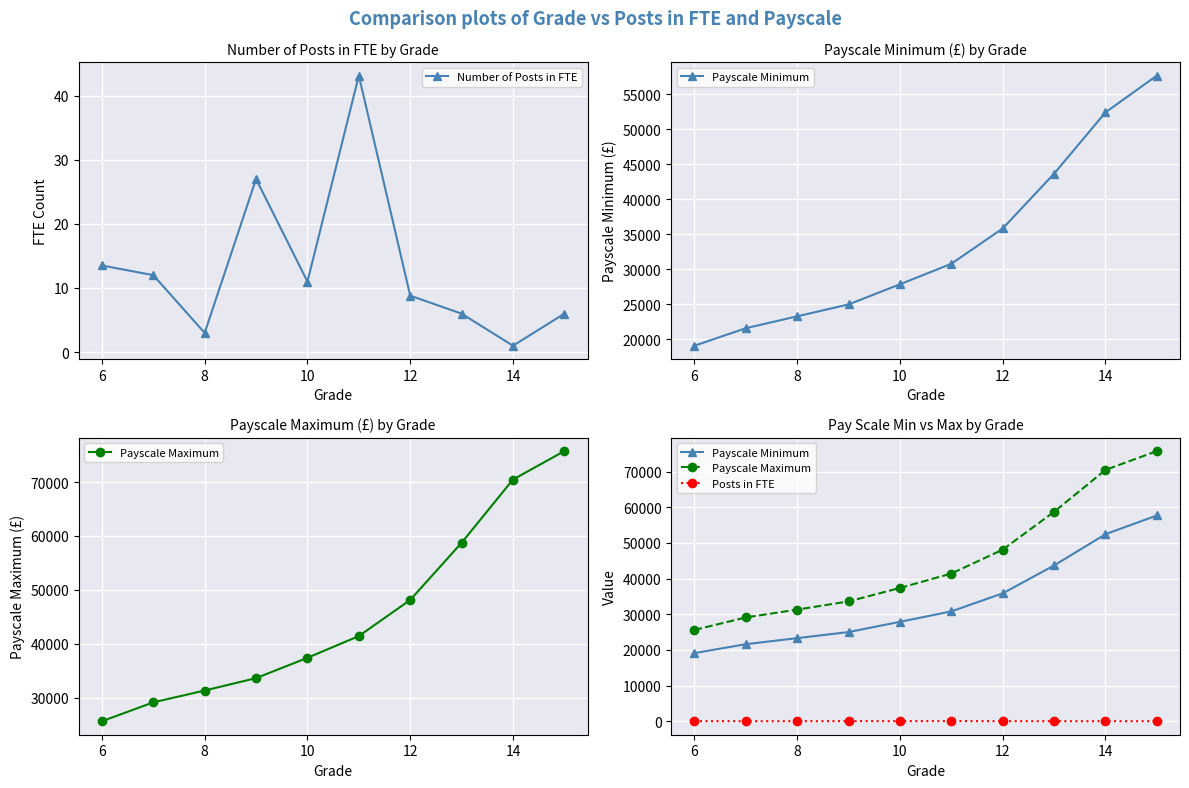

What is the minimum value for Number of Posts in FTE?

1.0